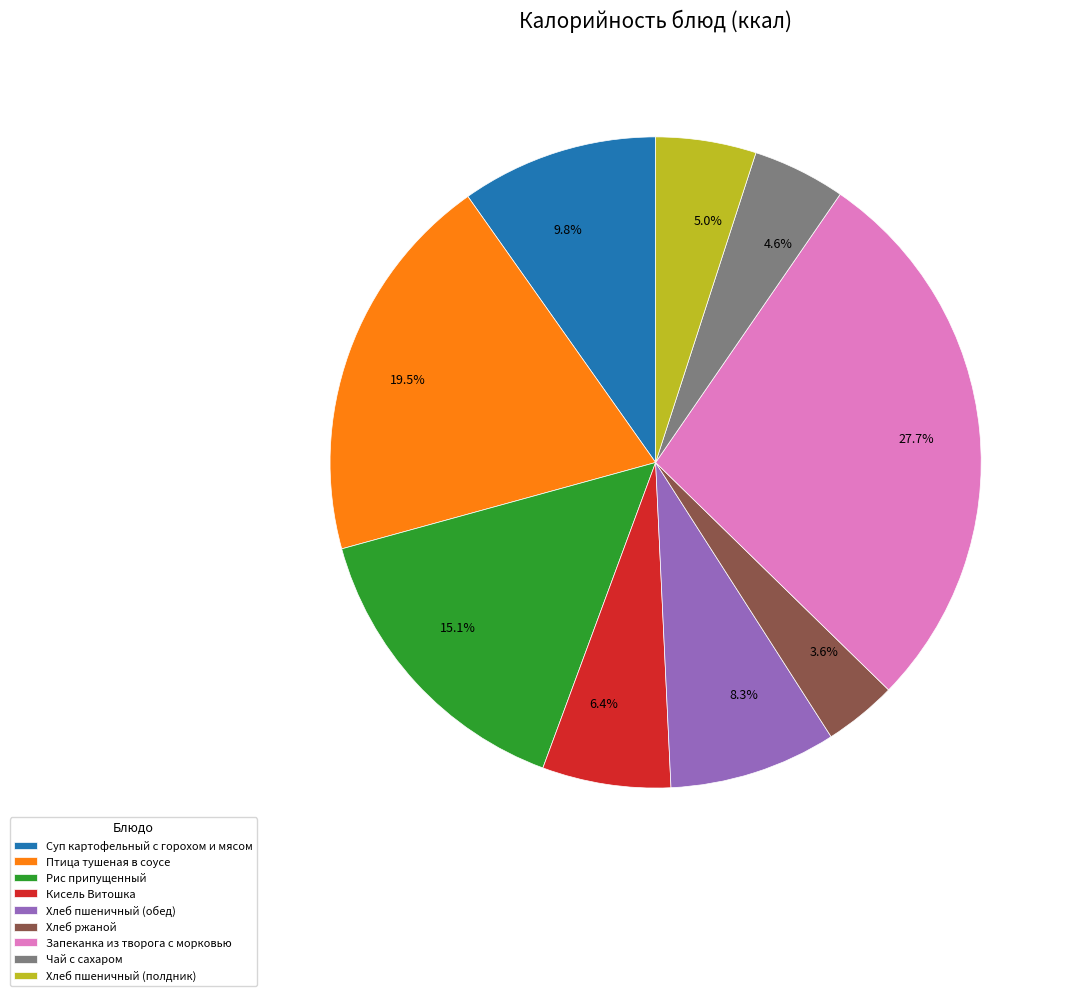

Is Рис припущенный the majority of the pie?

No